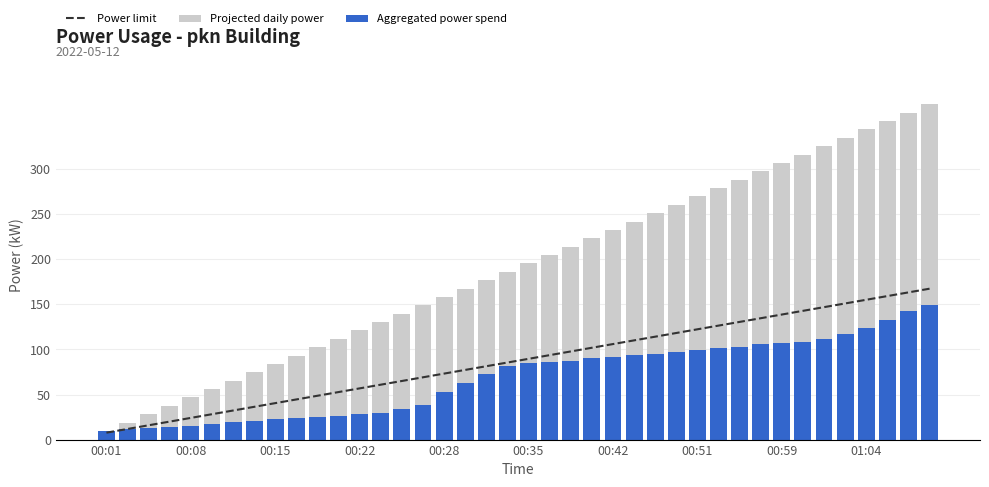

Rank the series by their average value, from highest to lowest.

Projected daily power, Power limit, Aggregated power spend